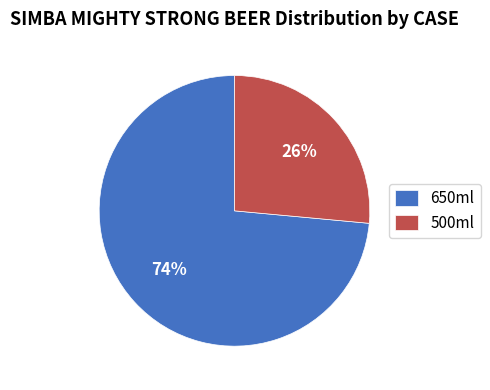

Between 650ml and 500ml, which is larger?

650ml